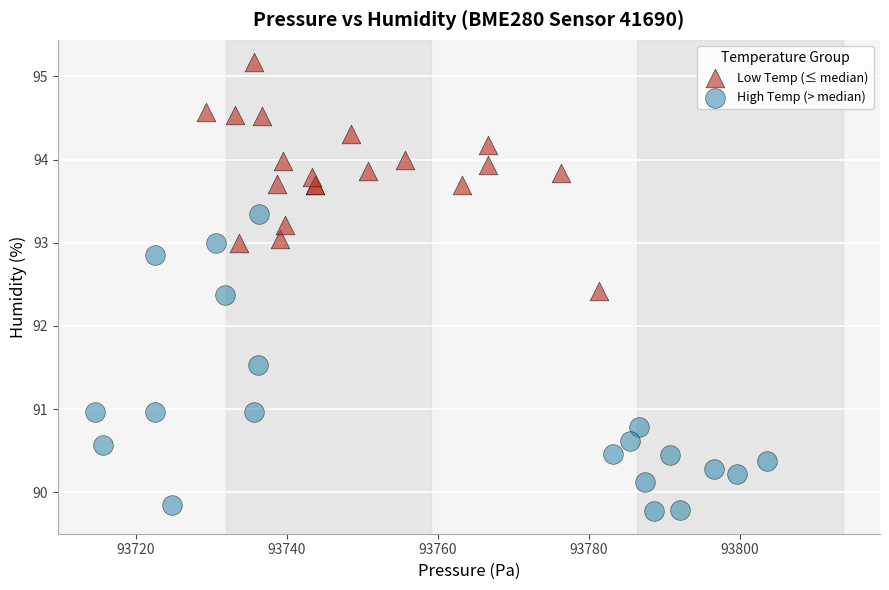

Which series reaches the minimum Y coordinate?

High Temp (> median)